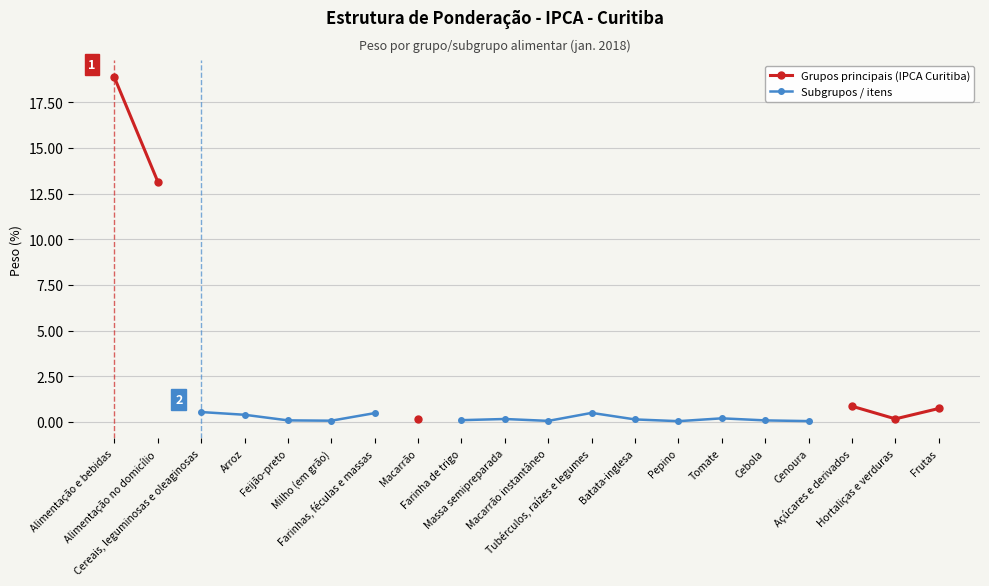

What is the difference between the maximum and minimum values in the Grupos principais (IPCA Curitiba) series?

18.7